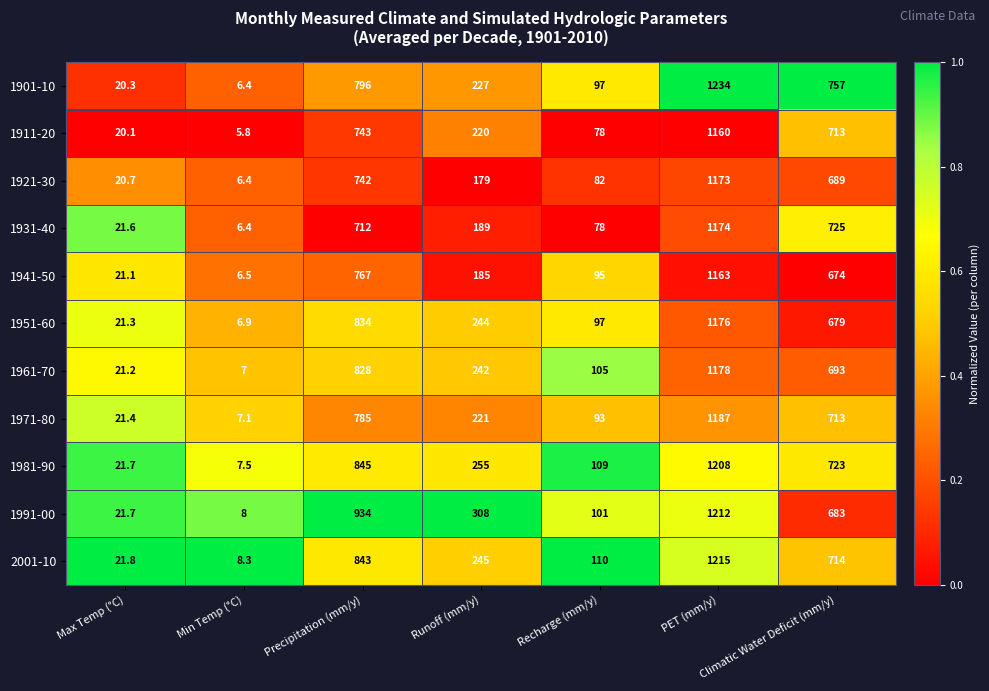

At which category is the sum across all series the highest?

PET (mm/y)